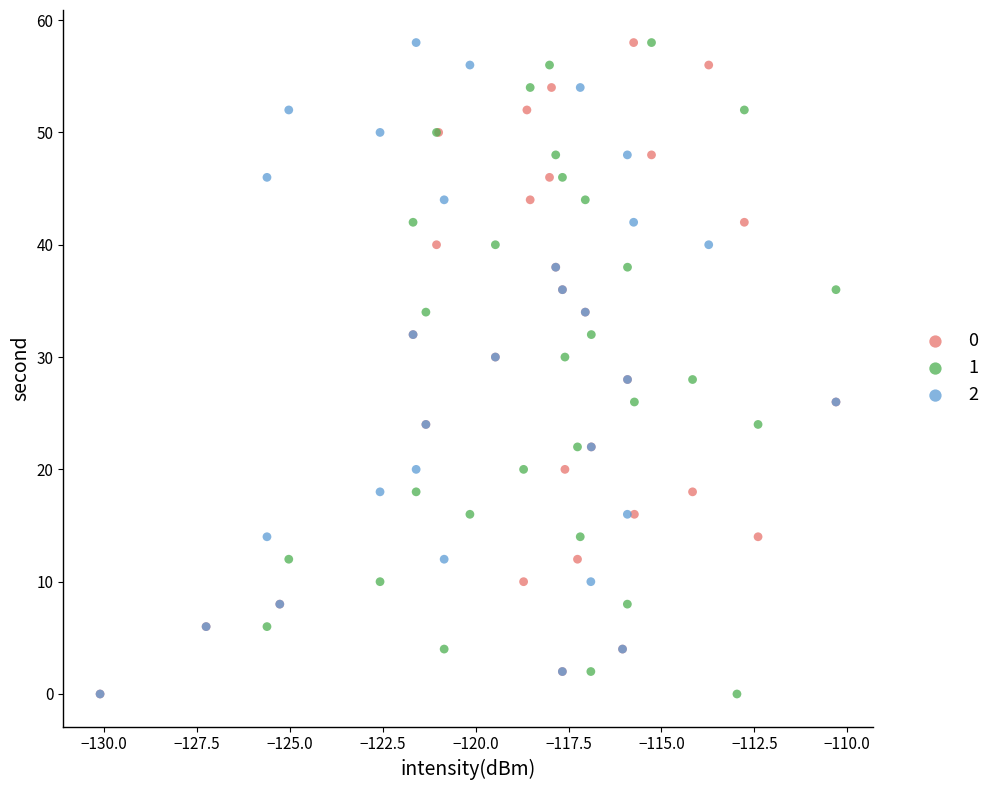

What are all the series names shown in the legend?

0, 1, 2